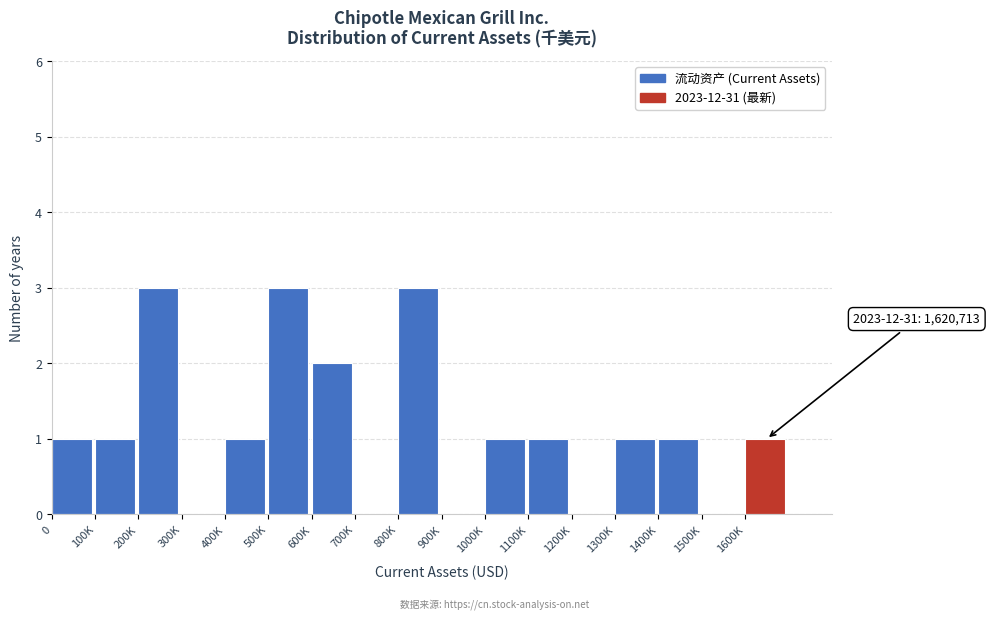

Reading right to left, extract all data points from this chart.

1600K=1	1500K=0	1400K=1	1300K=1	1200K=0	1100K=1	1000K=1	900K=0	800K=3	700K=0	600K=2	500K=3	400K=1	300K=0	200K=3	100K=1	0=1